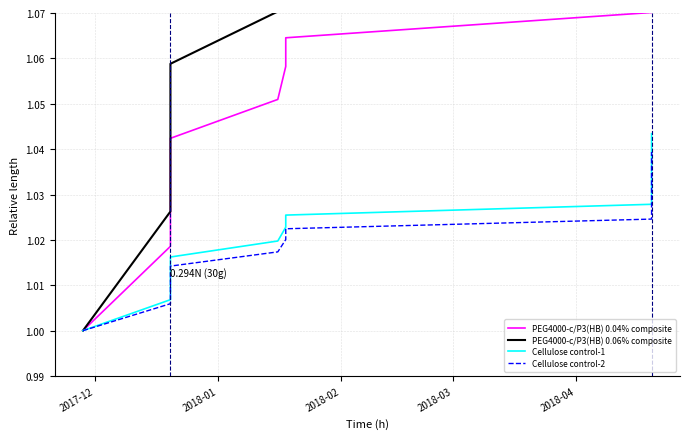

How many series are shown in this chart?

4